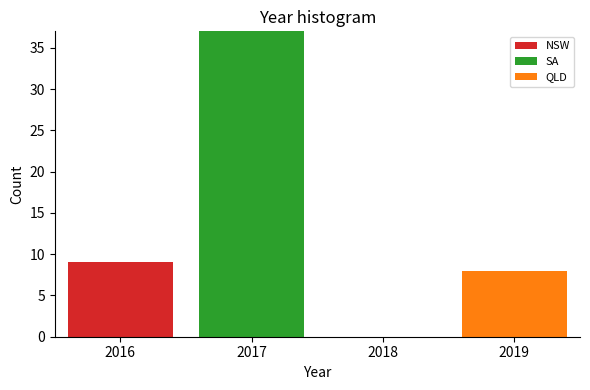

What is the total height of the stacked bar covering 2016.5 to 2017.5 on the x-axis? The values are not printed on the chart, so give them approximately, as read against the axis.

37